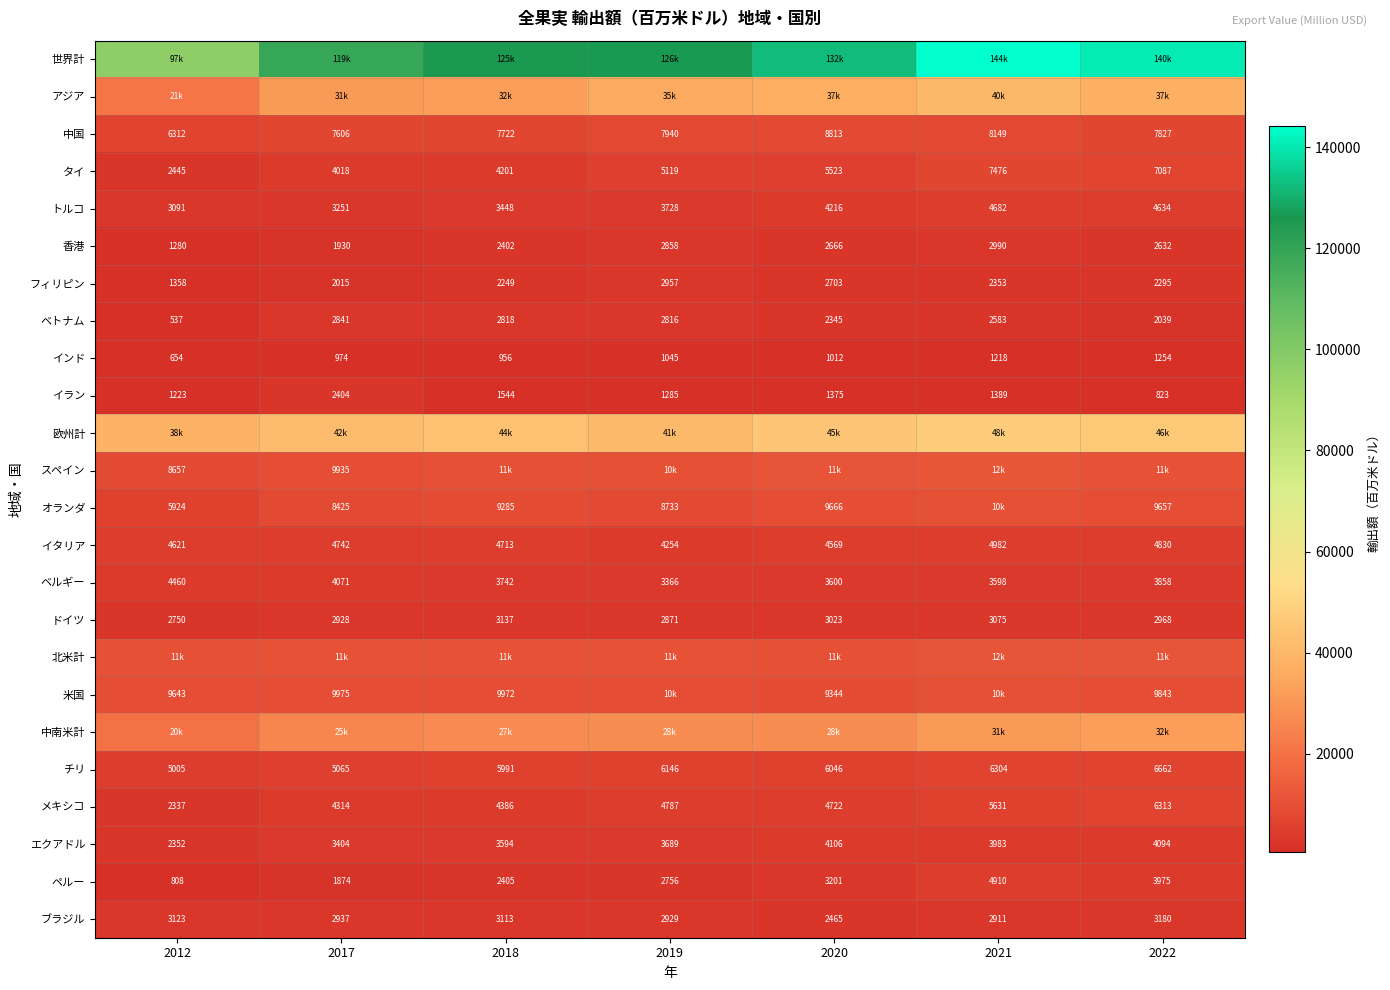

Which label corresponds to the smallest value in the chart?

2012